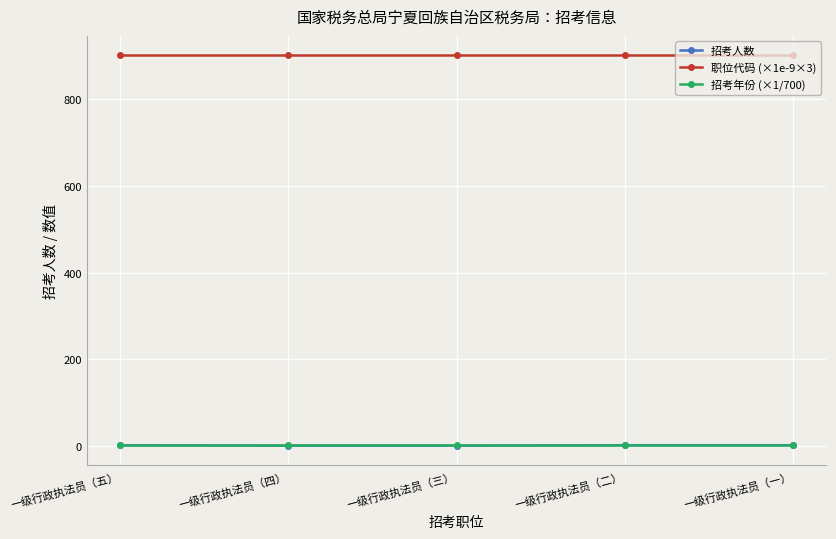

Is the value of 招考年份 (×1/700) at 一级行政执法员（四） greater than the value of 职位代码 (×1e-9×3) at 一级行政执法员（四）?

No